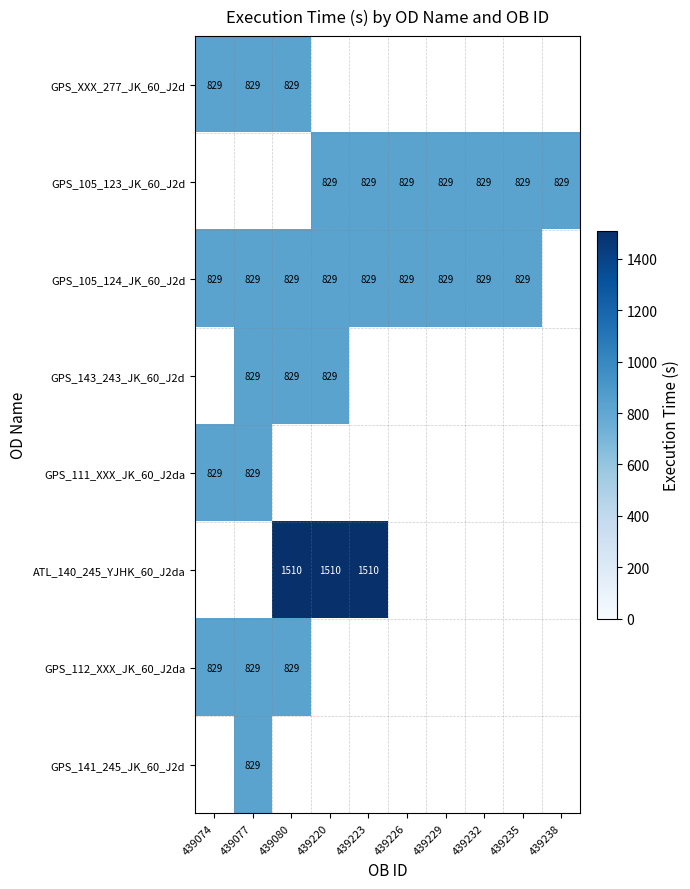

Which category has the lowest value across all series?

439074